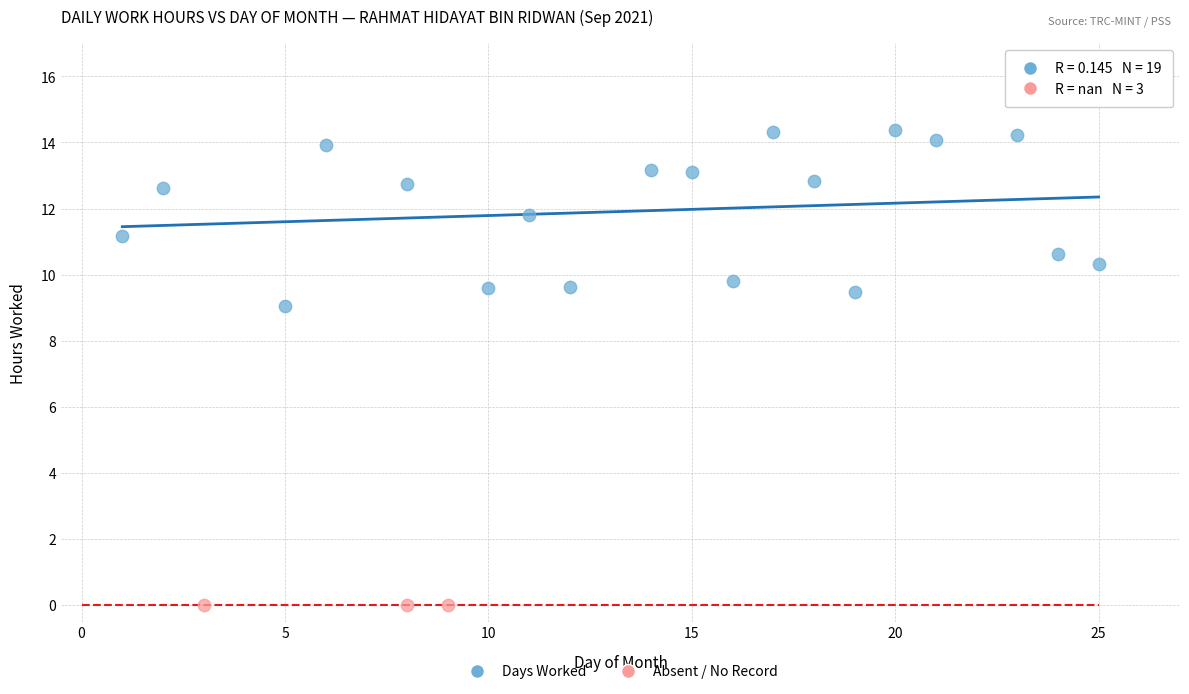

Which series contains the lowest Y value?

Absent / No Record